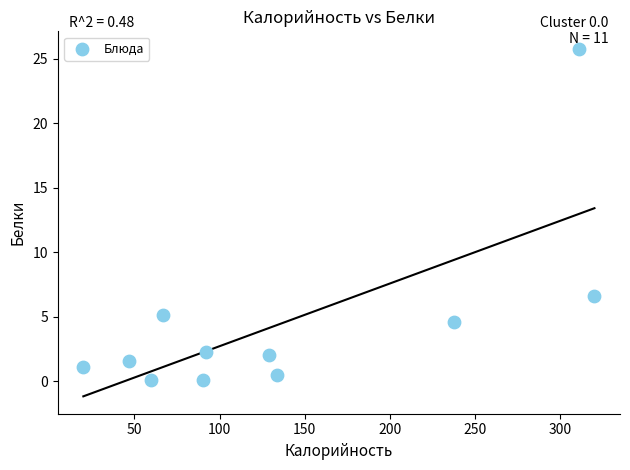

What Y value in the scatter plot is closest to 12?

6.6